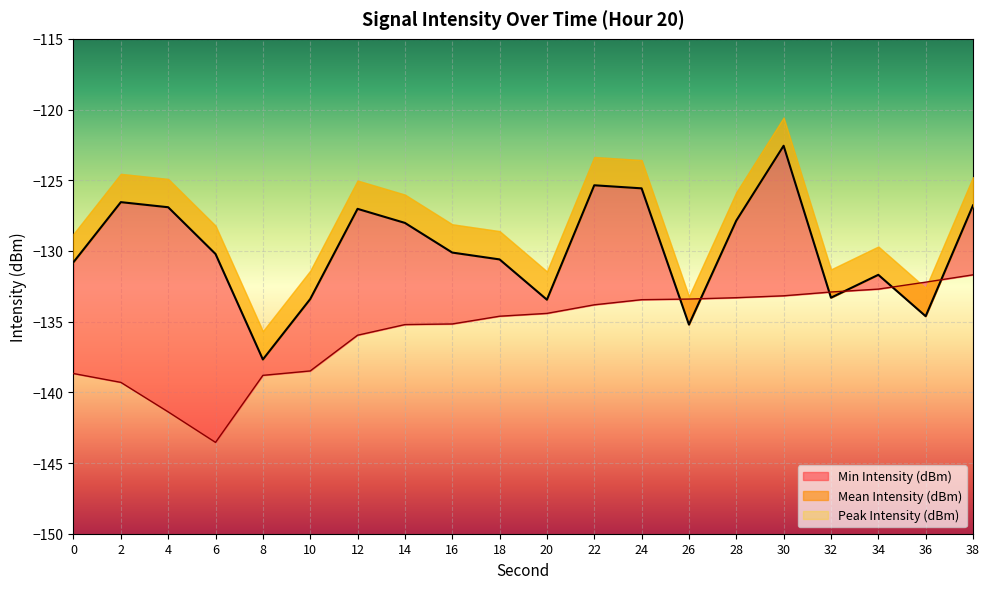

What is the smallest value displayed?

-143.5